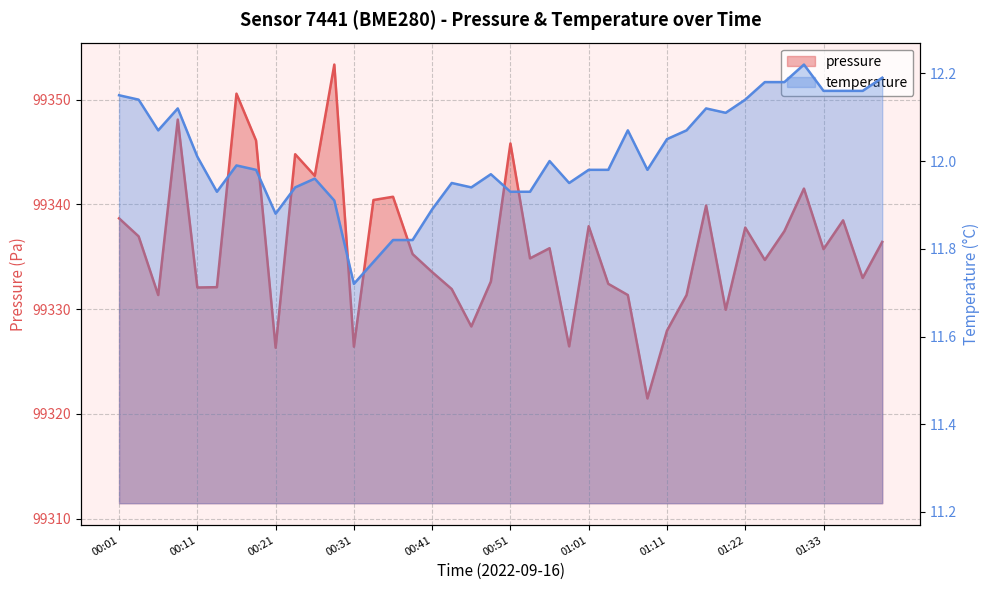

Between 00:41 and 01:01, which series saw the biggest shift?

pressure